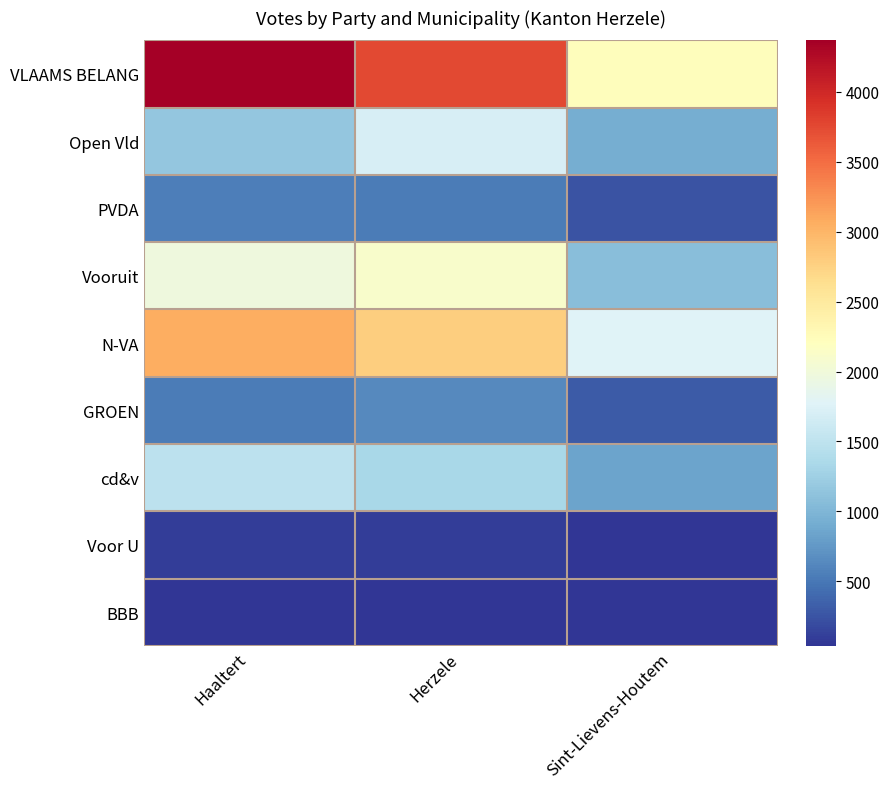

Reading left to right, transcribe all the data shown in this chart.

VLAAMS BELANG: Haaltert=4367	Herzele=3756	Sint-Lievens-Houtem=2234
Open Vld: Haaltert=1167	Herzele=1706	Sint-Lievens-Houtem=925
PVDA: Haaltert=562	Herzele=542	Sint-Lievens-Houtem=248
Vooruit: Haaltert=1974	Herzele=2118	Sint-Lievens-Houtem=1073
N-VA: Haaltert=3064	Herzele=2780	Sint-Lievens-Houtem=1778
GROEN: Haaltert=539	Herzele=636	Sint-Lievens-Houtem=306
cd&v: Haaltert=1477	Herzele=1340	Sint-Lievens-Houtem=834
Voor U: Haaltert=102	Herzele=106	Sint-Lievens-Houtem=51
BBB: Haaltert=48	Herzele=39	Sint-Lievens-Houtem=44